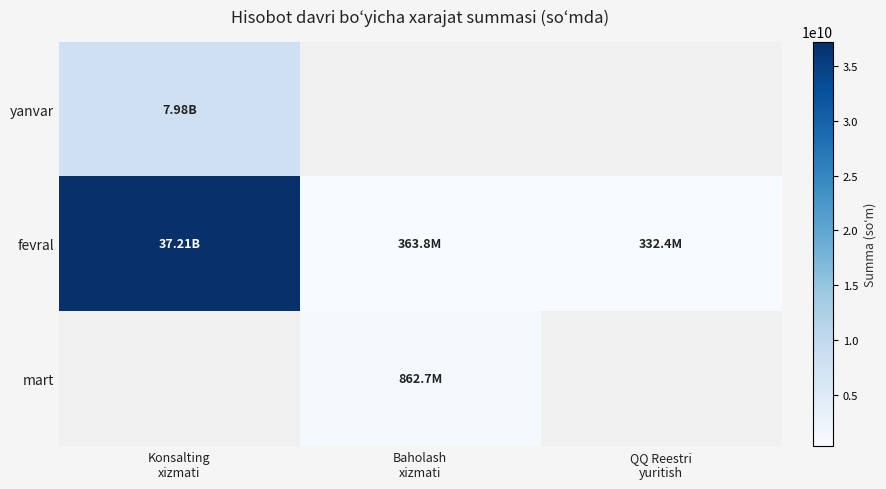

Between Baholash
xizmati and Konsalting
xizmati, which is larger?

Konsalting
xizmati